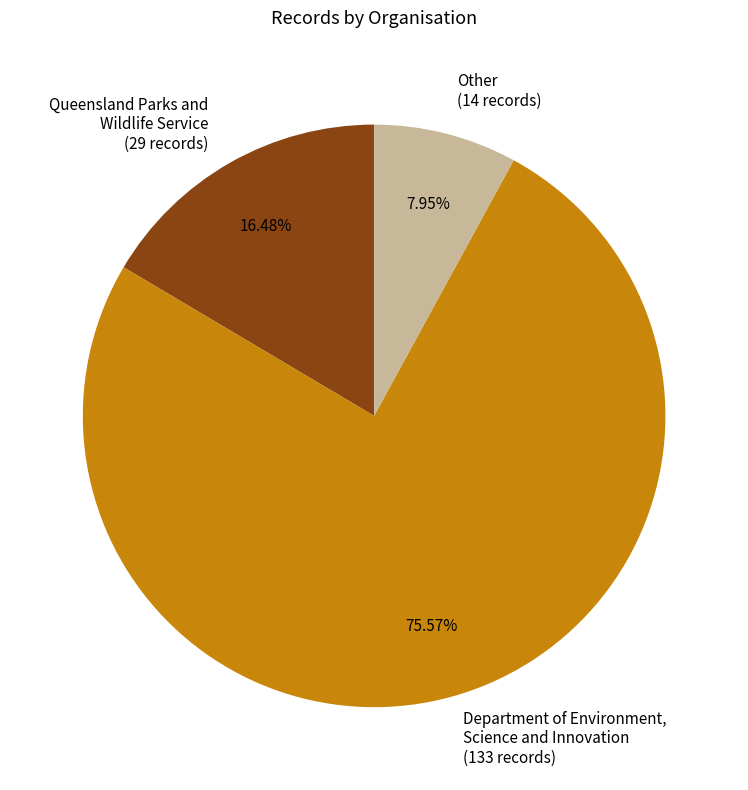

How many segments does this pie chart have?

3